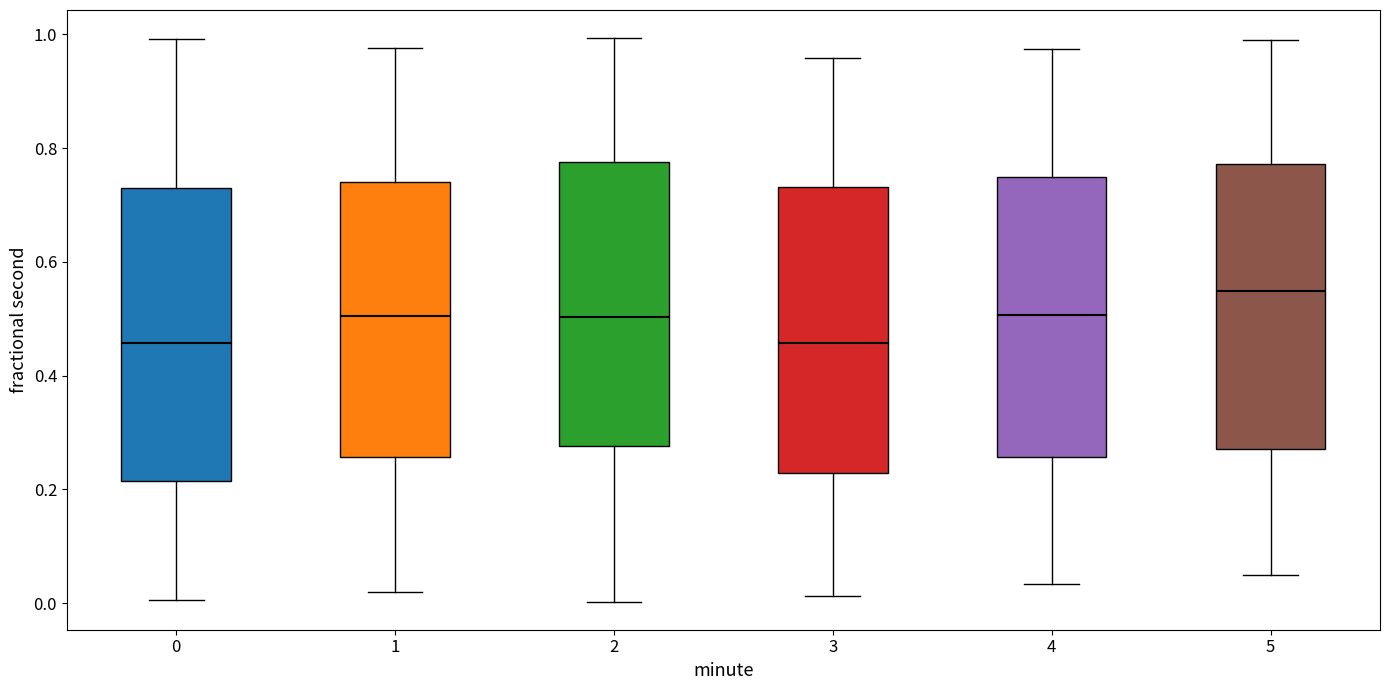

Reading left to right, read every box against the y-axis: the position of its median line, the range the box covers, and the ends of its whiskers. The values are not printed on the chart, so give them approximately, as read against the axis.

0: median 0.46, box 0.22 to 0.74, whiskers 0.00 to 1.00
1: median 0.50, box 0.26 to 0.74, whiskers 0.02 to 0.98
2: median 0.50, box 0.28 to 0.78, whiskers 0.00 to 1.00
3: median 0.46, box 0.22 to 0.74, whiskers 0.02 to 0.96
4: median 0.50, box 0.26 to 0.74, whiskers 0.04 to 0.98
5: median 0.54, box 0.28 to 0.78, whiskers 0.04 to 0.98